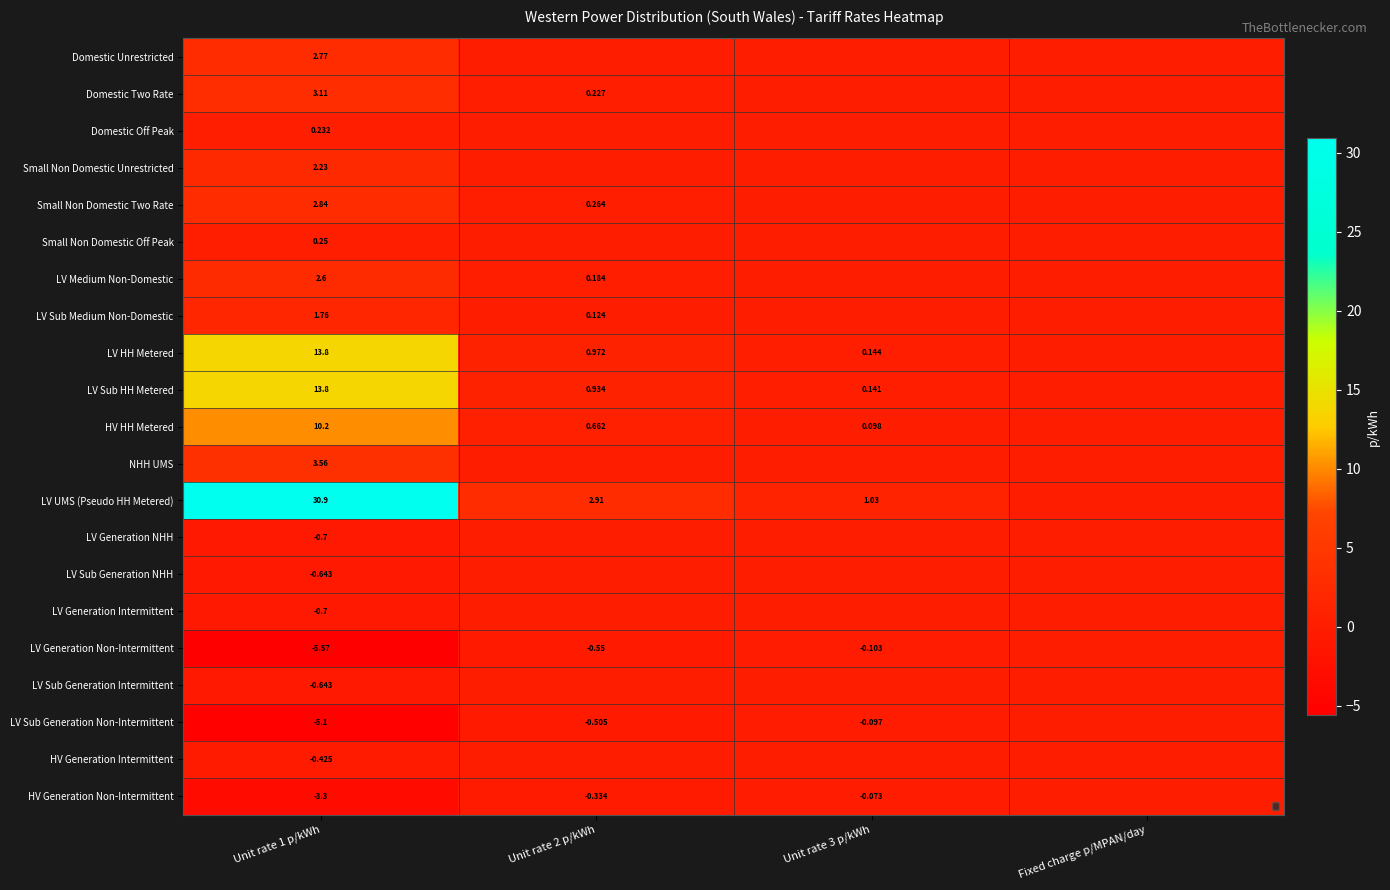

Which series has the widest spread of values?

LV UMS (Pseudo HH Metered)